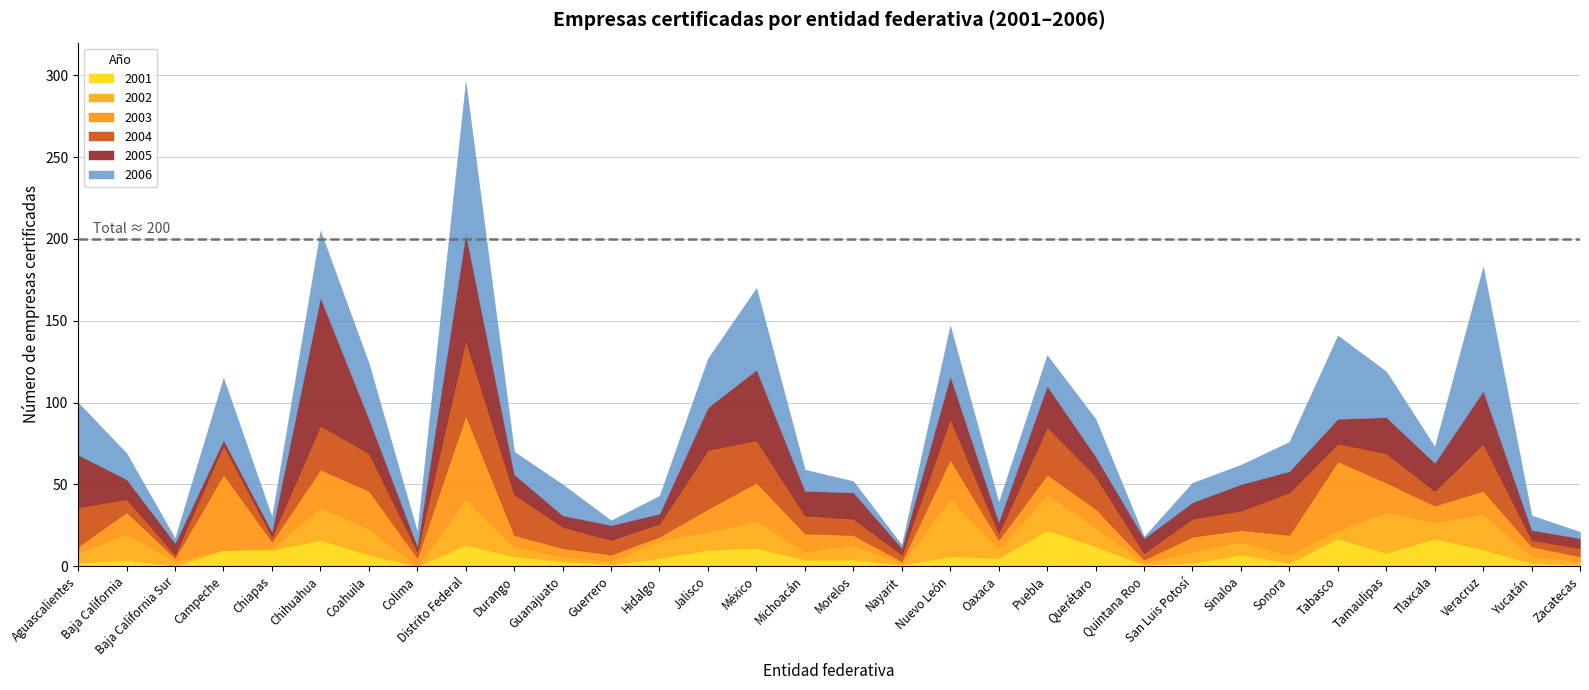

How many lines are shown in the chart?

6